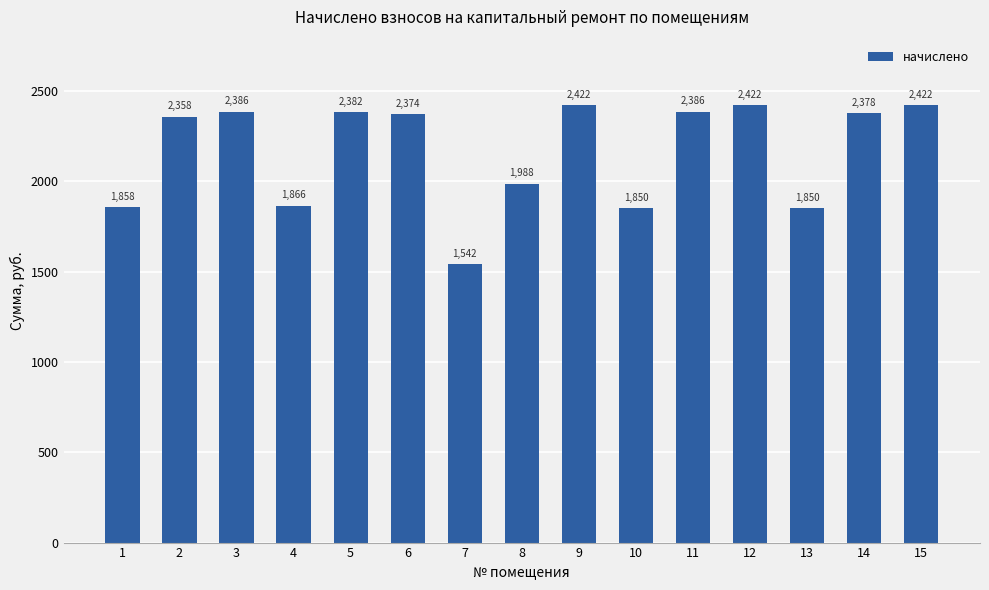

How many data points are above 2373?

8